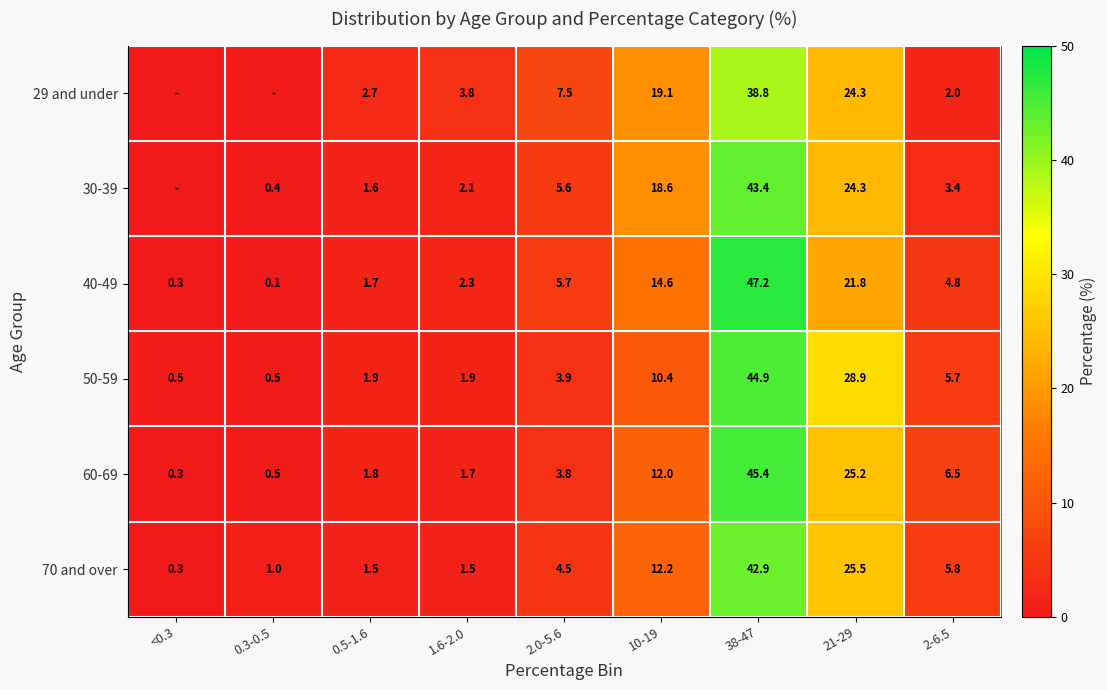

At which label does 60-69 first exceed 3?

2.0-5.6